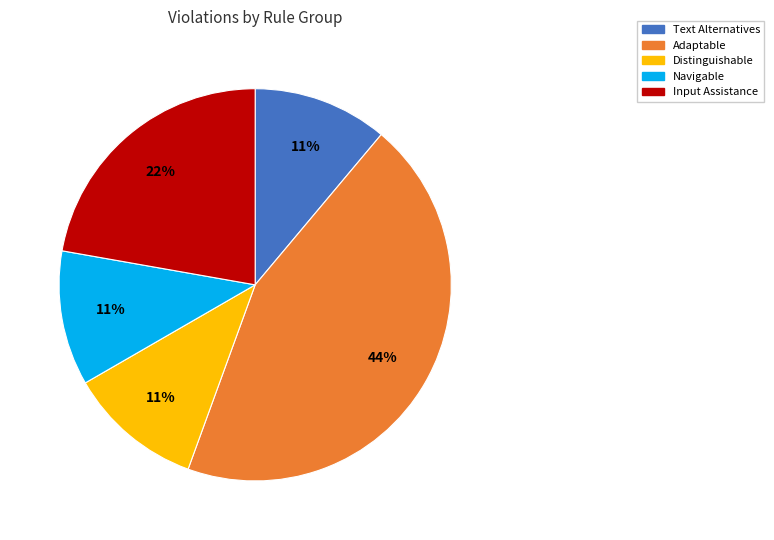

Is there any slice that represents more than half of the pie?

No